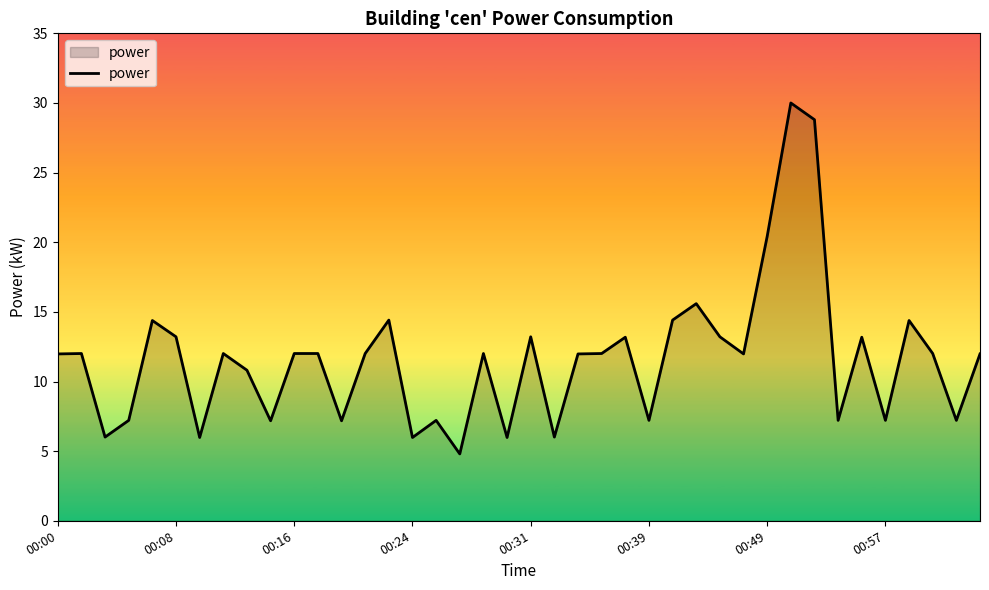

What is the sum of all values?

465.6